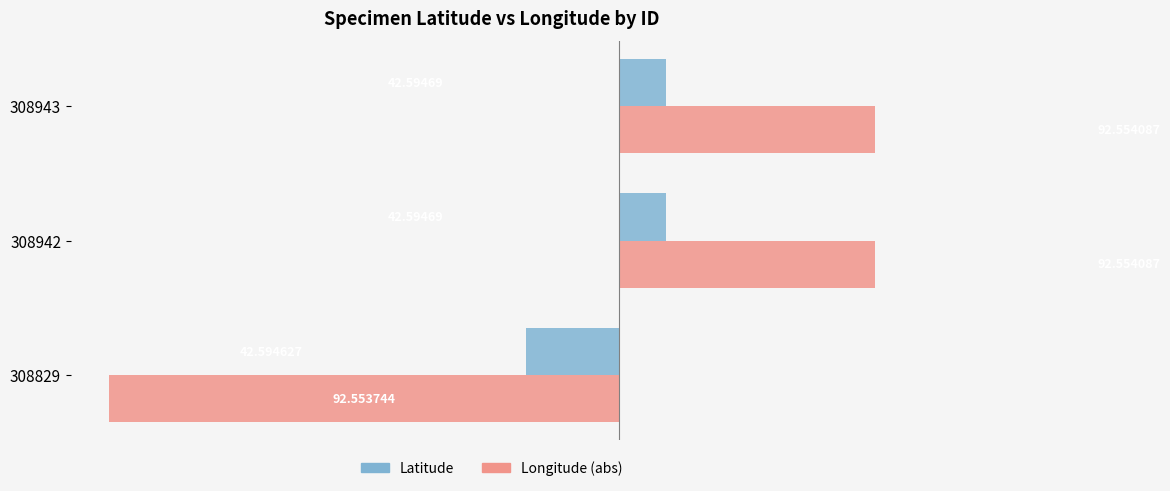

What are all the series names shown in the legend?

Latitude, Longitude (abs)